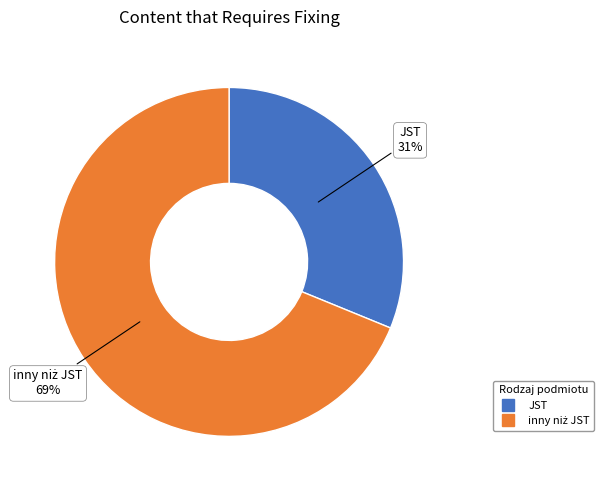

Is there a majority slice in this chart?

Yes